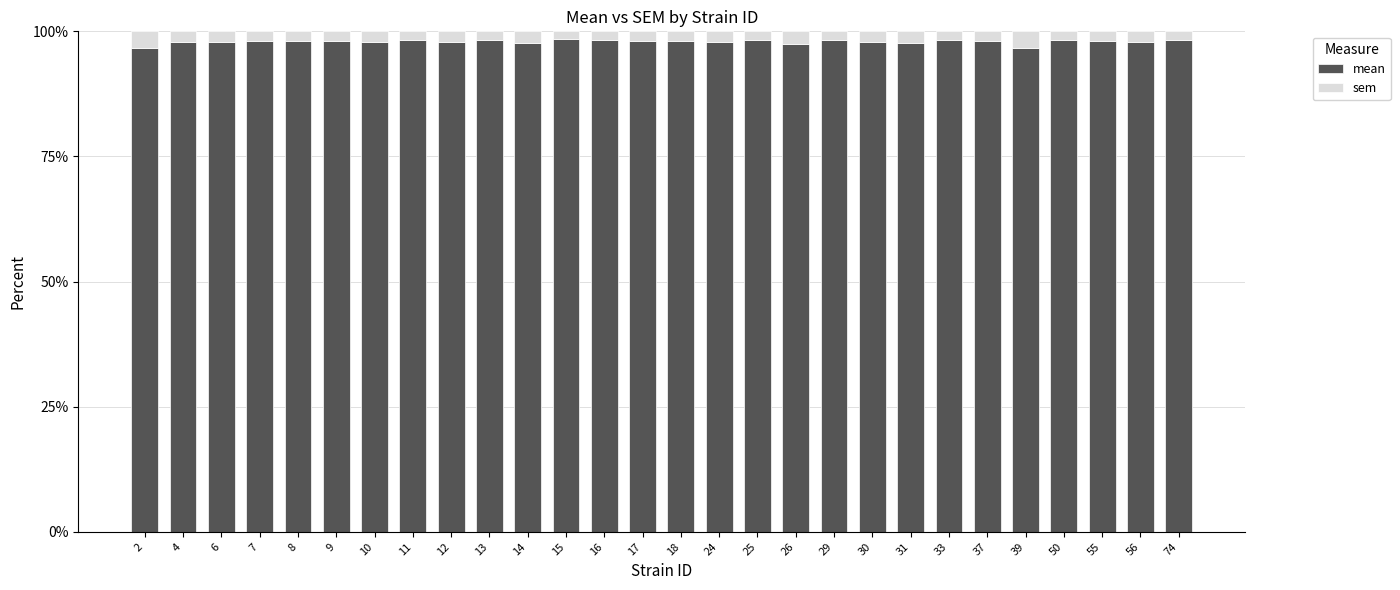

What is the sum of all mean values?

2742.4